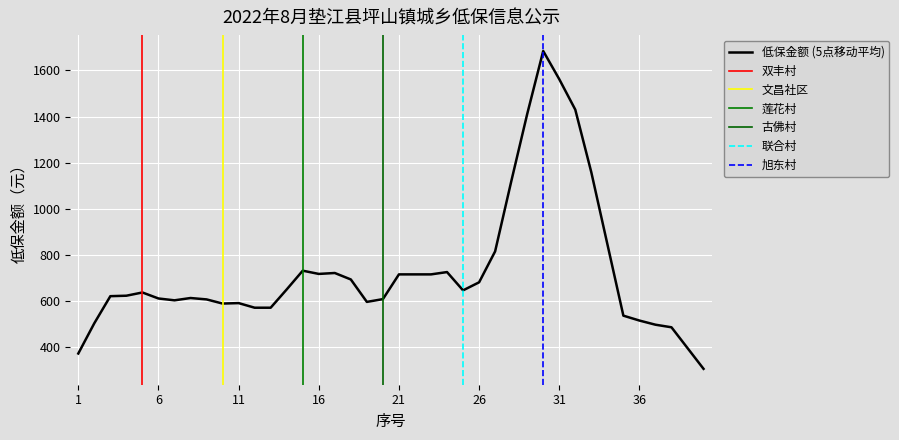

What is the maximum value for 低保金额 (5点移动平均)?

1684.2